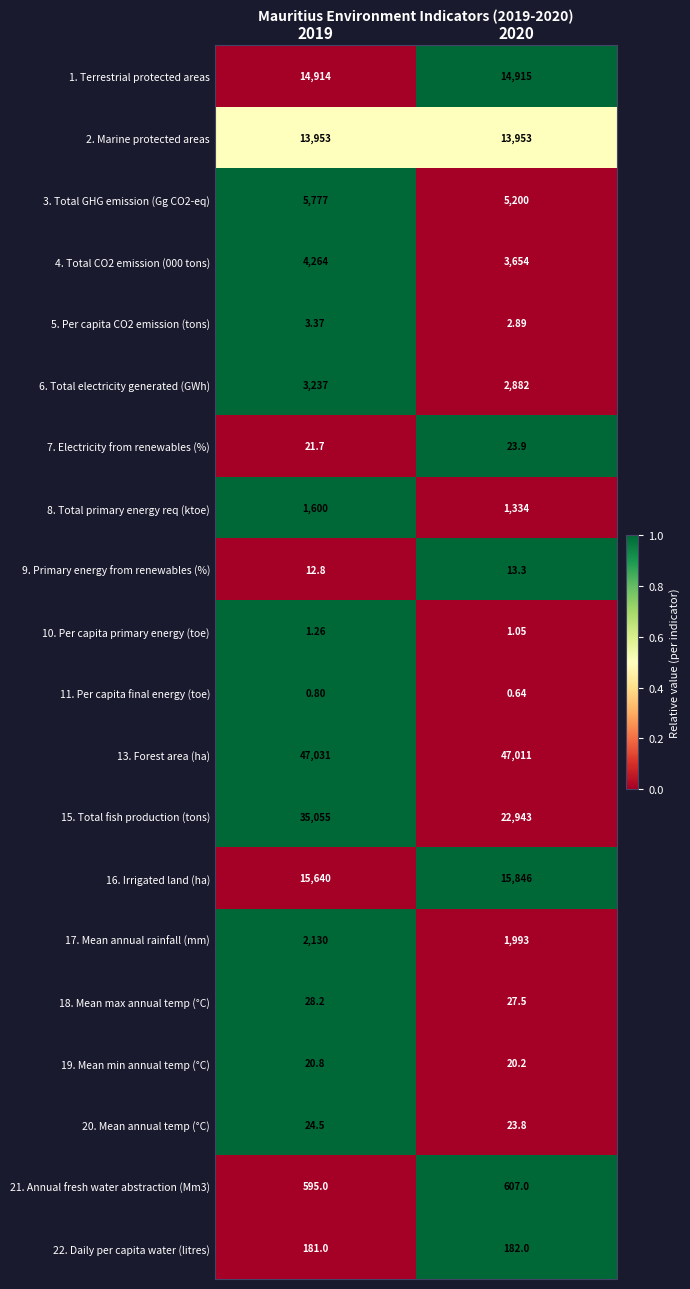

Is the value of 19. Mean min annual temp (°C) at 2020 greater than the value of 4. Total CO2 emission (000 tons) at 2019?

No